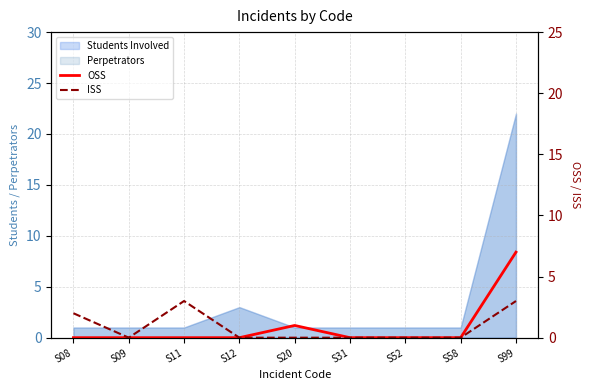

The ISS series shows 2 at S08. True or false?

True